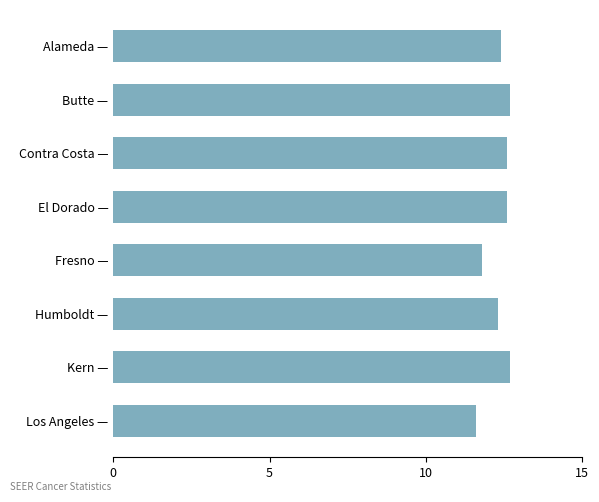

Reading top to bottom, extract all data points from this chart.

Alameda —=12.4	Butte —=12.7	Contra Costa —=12.6	El Dorado —=12.6	Fresno —=11.8	Humboldt —=12.3	Kern —=12.7	Los Angeles —=11.6